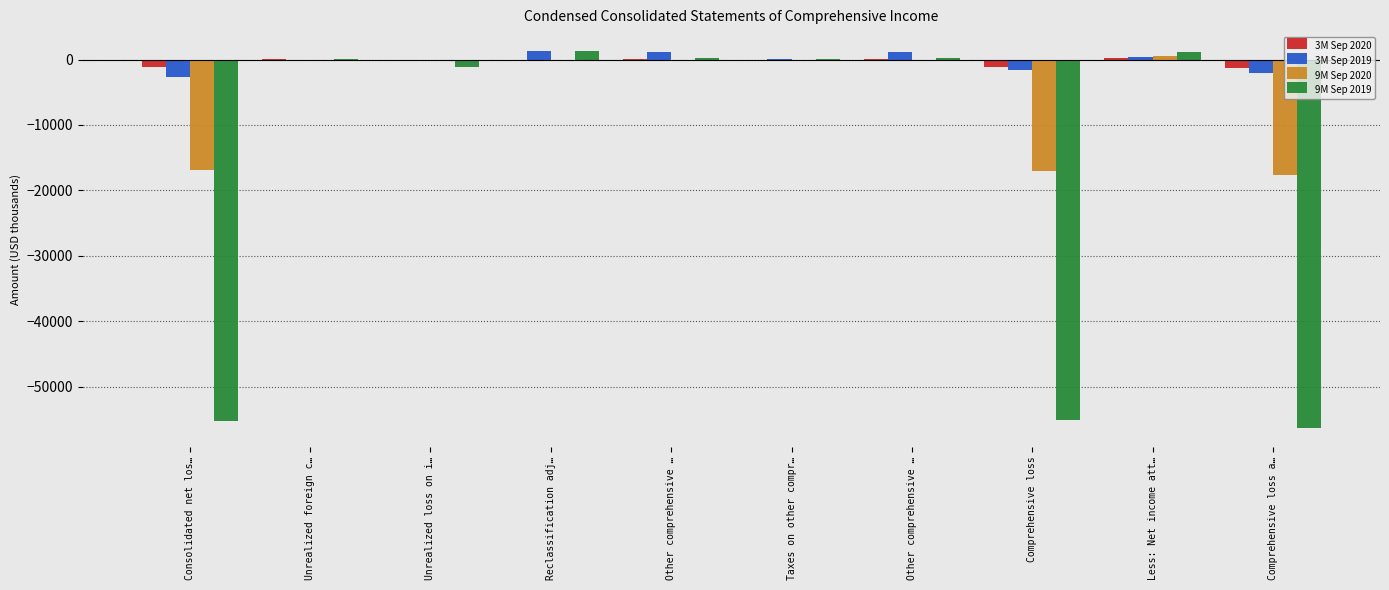

Which category has the highest value in the 9M Sep 2020 series?

Less: Net income att…